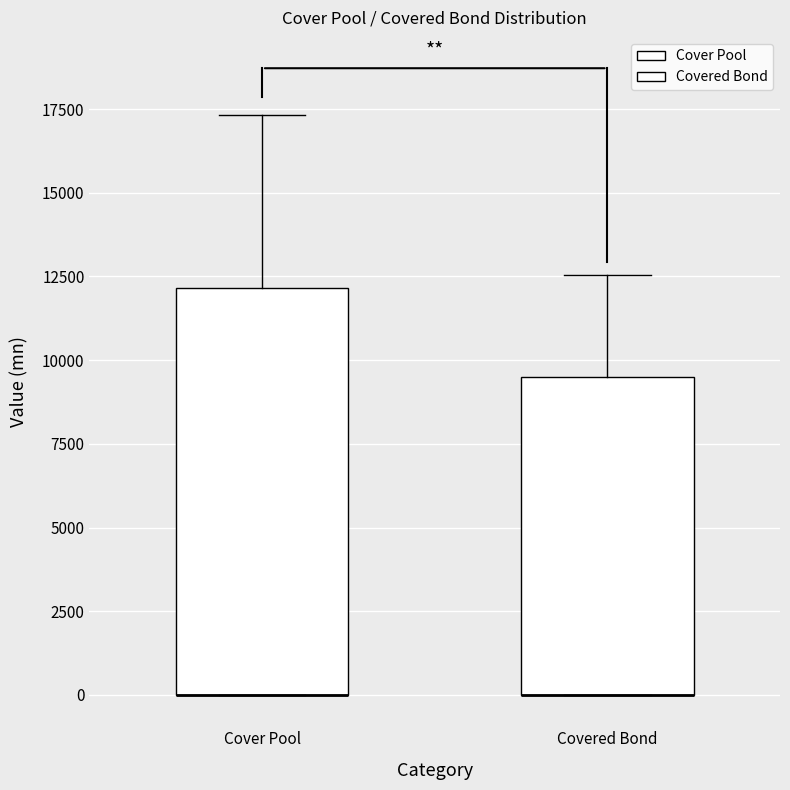

Where is the upper edge of the box for Covered Bond on the y-axis? The values are not printed on the chart, so give them approximately, as read against the axis.

9500